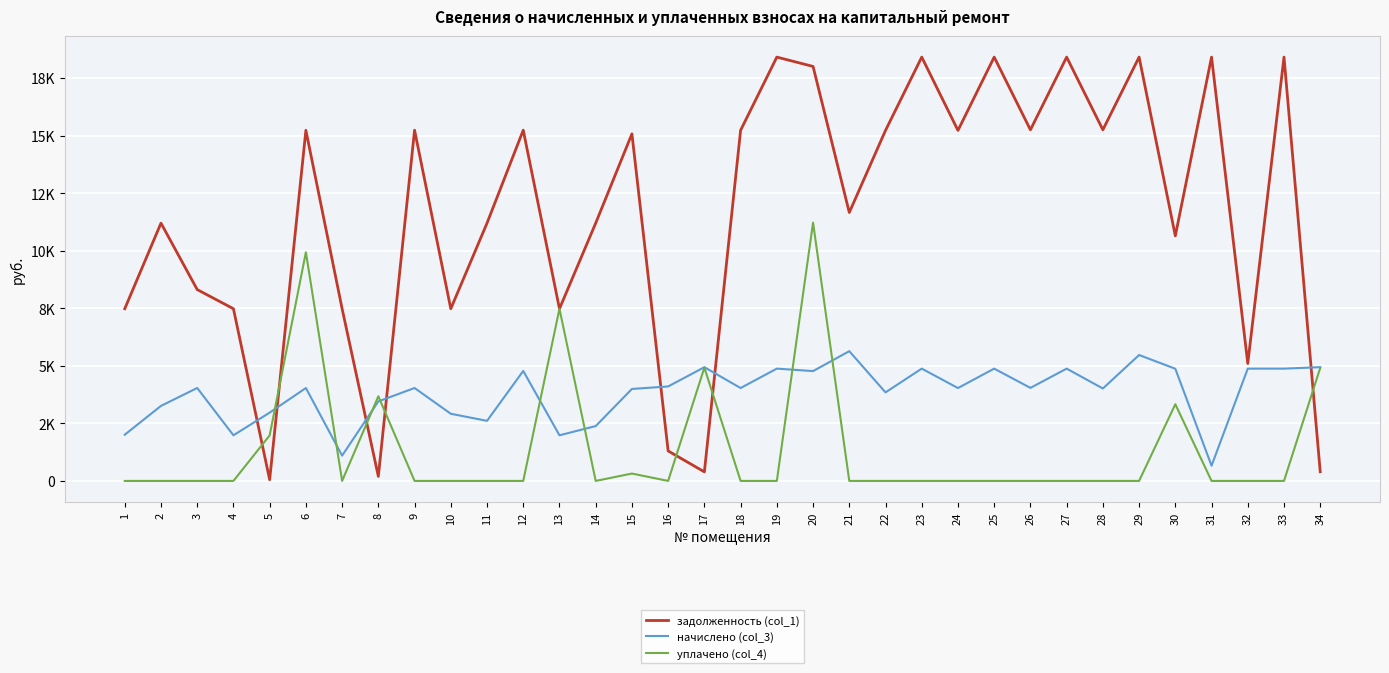

True or false: начислено (col_3) has more than 2 interior local peaks.

True